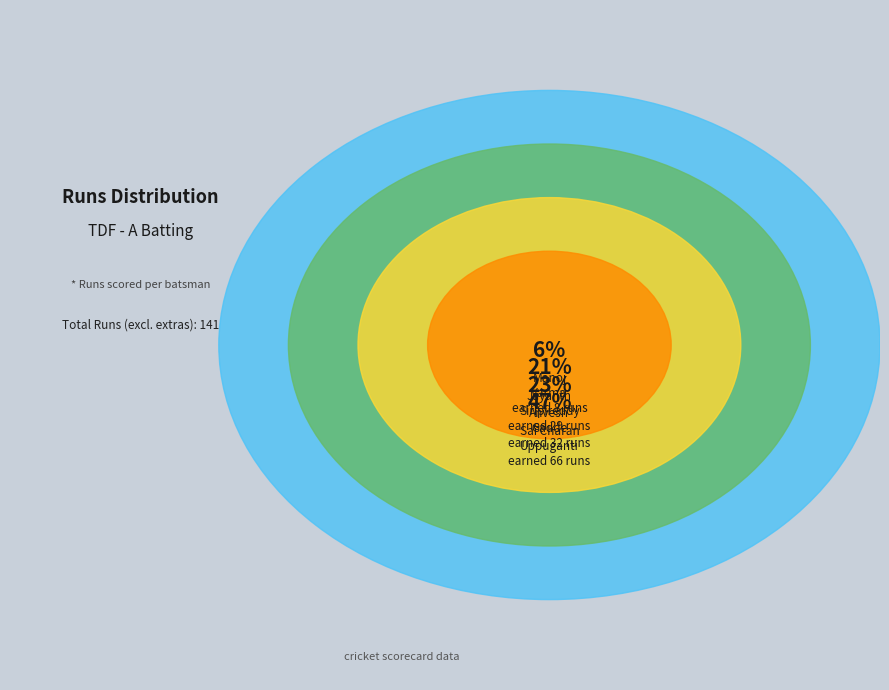

What is the smallest slice in the pie chart?

Rajwant Singh